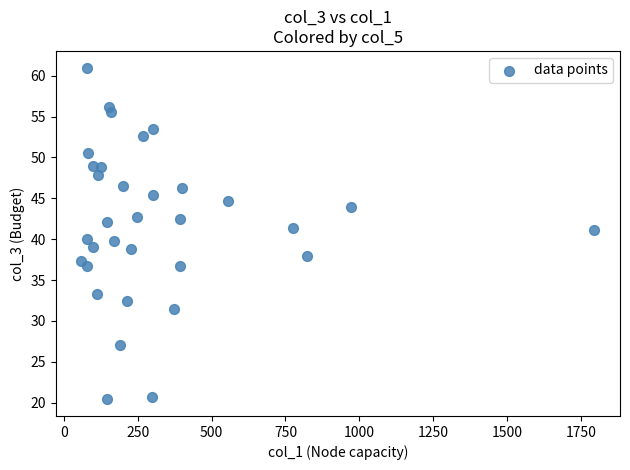

What is the range of X values (max minus min)?

1736.0